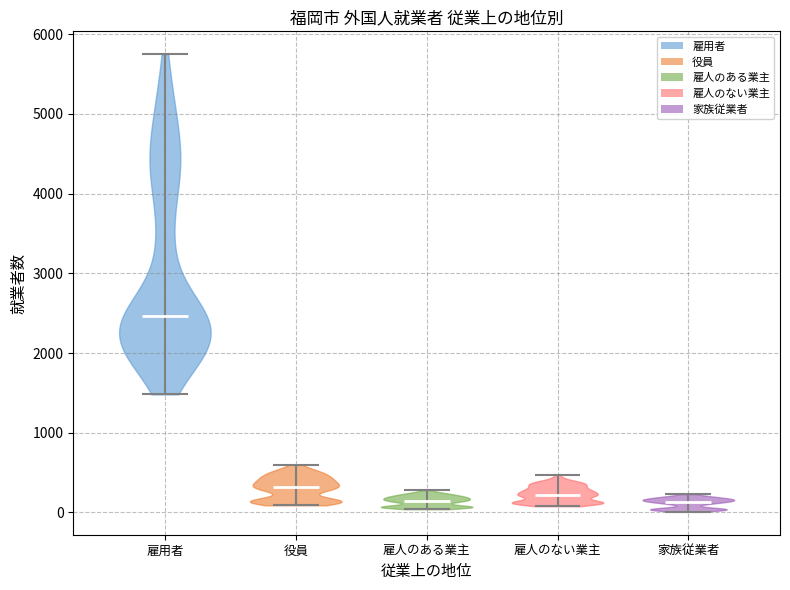

Reading left to right, read every violin against the y-axis: where its median line is, and the lowest and highest points it reaches. The values are not printed on the chart, so give them approximately, as read against the axis.

雇用者: median line 2500, lowest point 1500, highest point 5700
役員: median line 300, lowest point 100, highest point 600
雇人のある業主: median line 200, lowest point 0, highest point 300
雇人のない業主: median line 200, lowest point 100, highest point 500
家族従業者: median line 100, lowest point 0, highest point 200